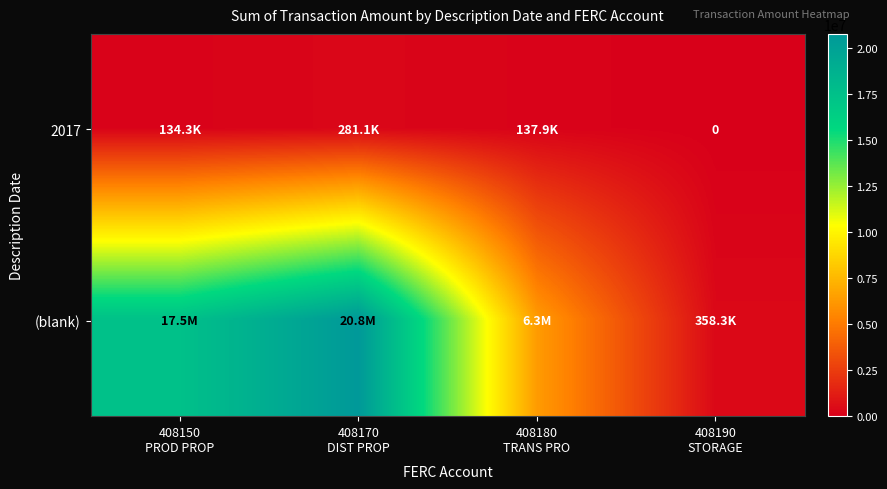

What is the sum of all (blank) values?

44961549.2